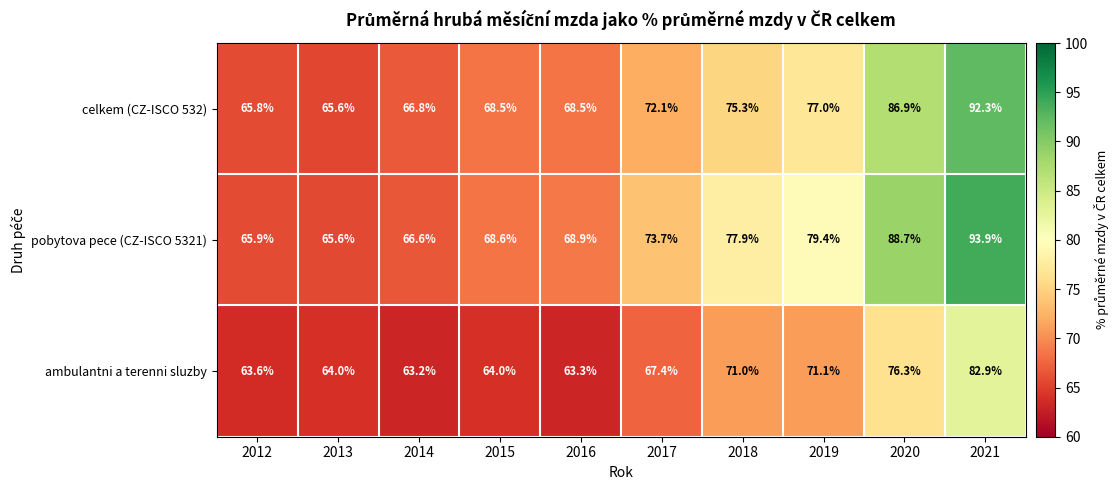

What is the spread (max minus min) of values at 2018?

6.9